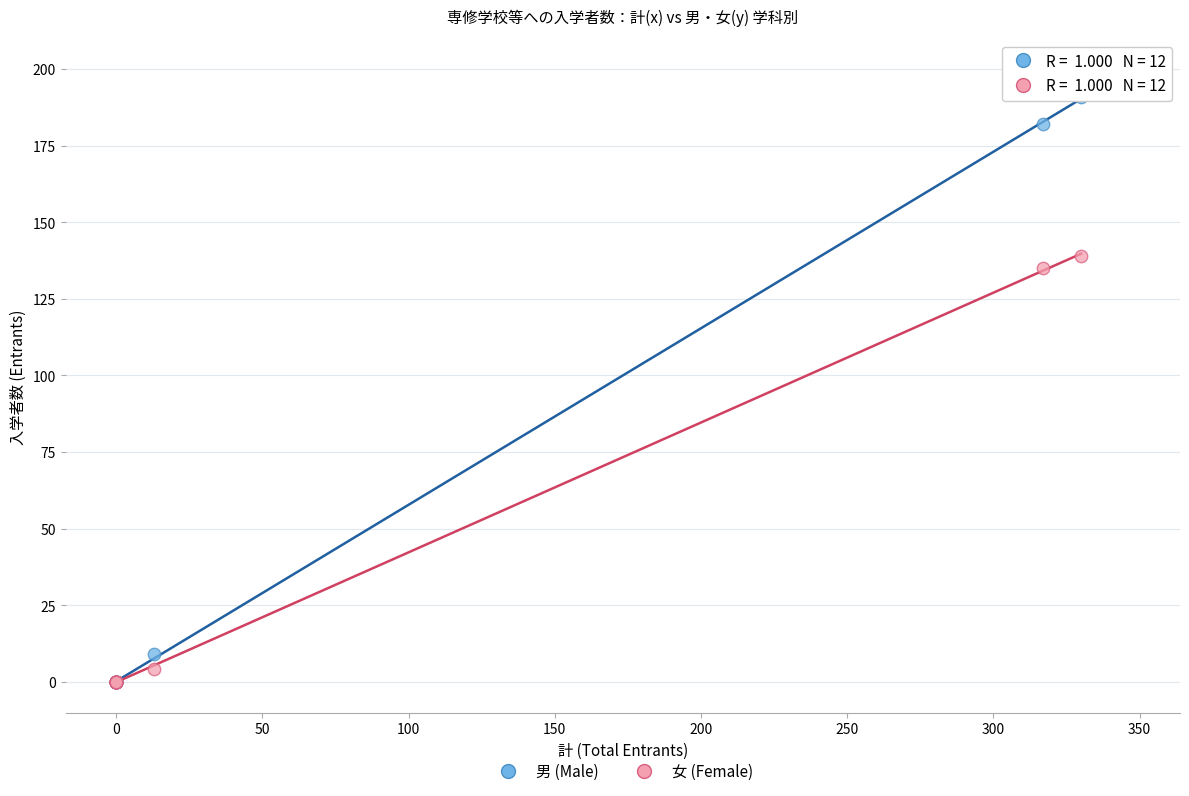

Which series has the largest Y range (max minus min)?

男 (Male)